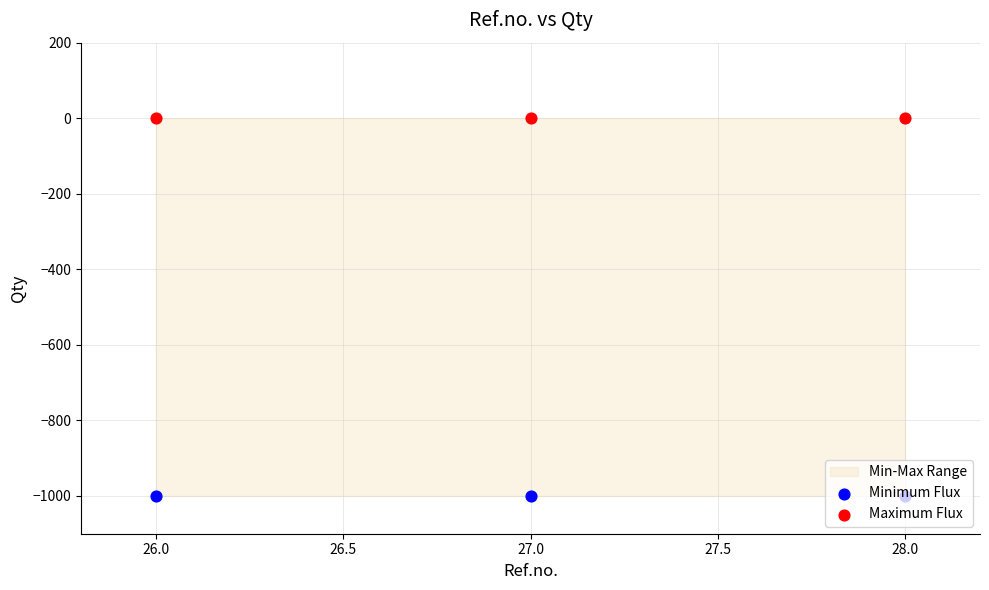

Which series reaches the minimum Y coordinate?

Minimum Flux